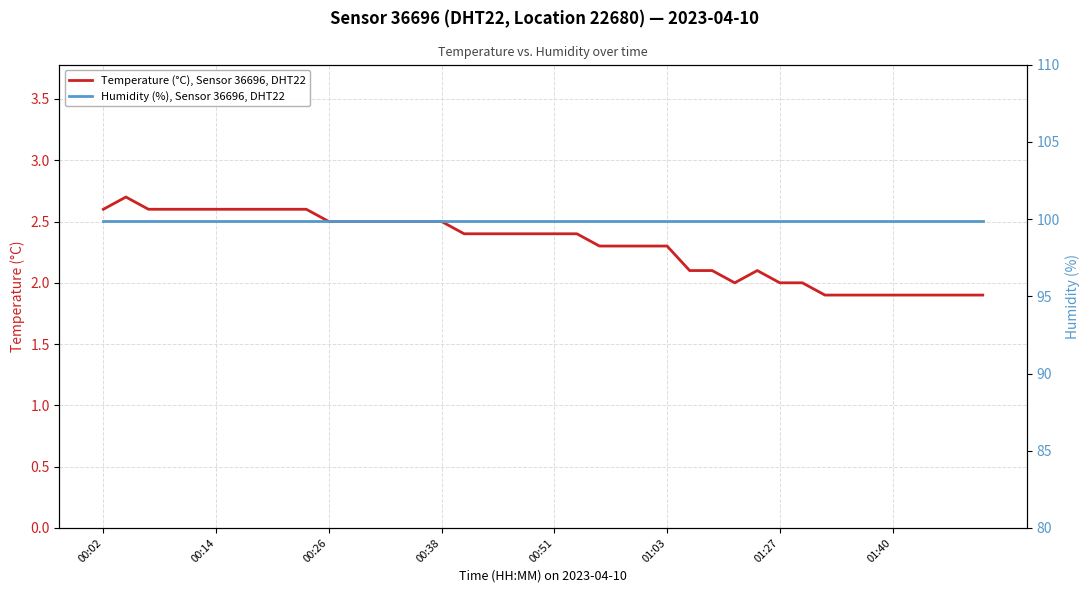

True or false: Humidity (%), Sensor 36696, DHT22 and Temperature (°C), Sensor 36696, DHT22 intersect in this chart.

False